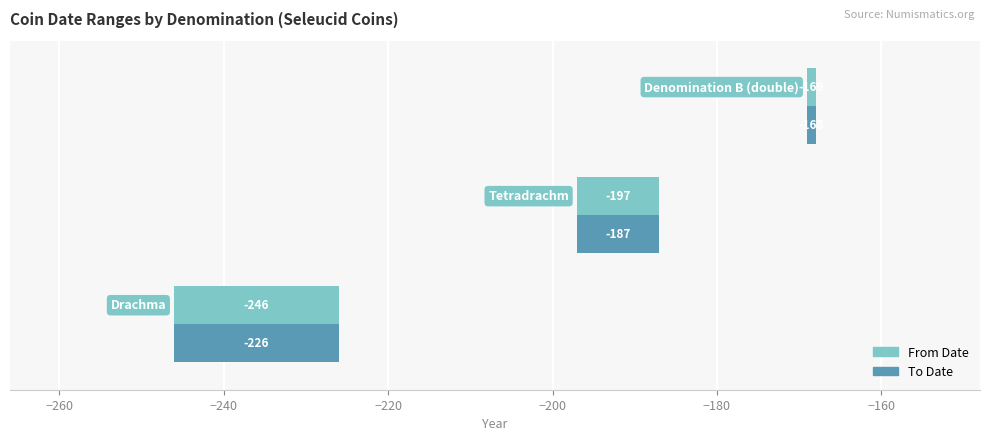

Rank the series at −240 from lowest to highest value.

From Date, To Date